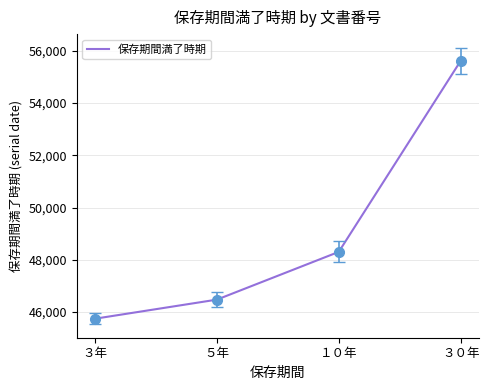

Rank the categories by value from lowest to highest.

３年, ５年, １０年, ３０年